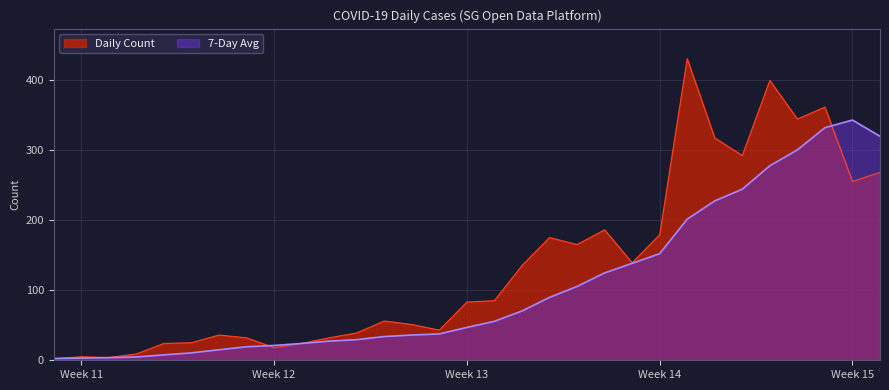

The value of 7-Day Avg at 2020-03-10 is 5.1. True or false?

False